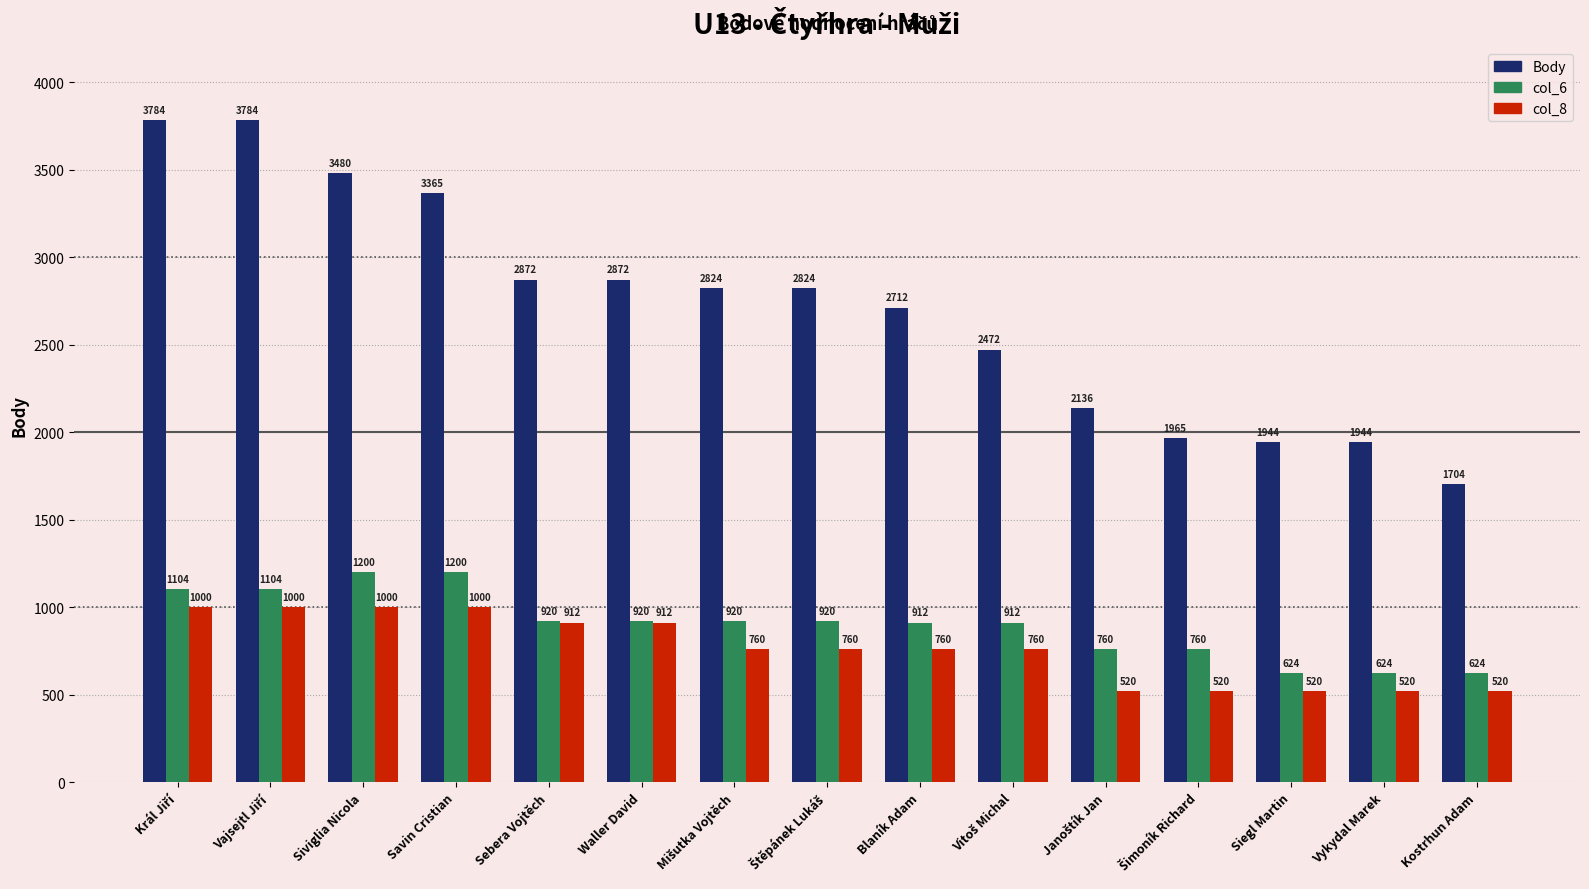

How many data points in col_8 are less than 760?

5